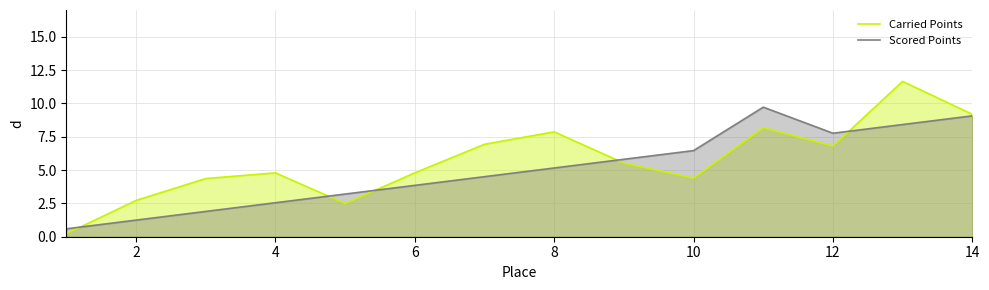

True or false: Scored Points has a value of 13.2 at 12.

False